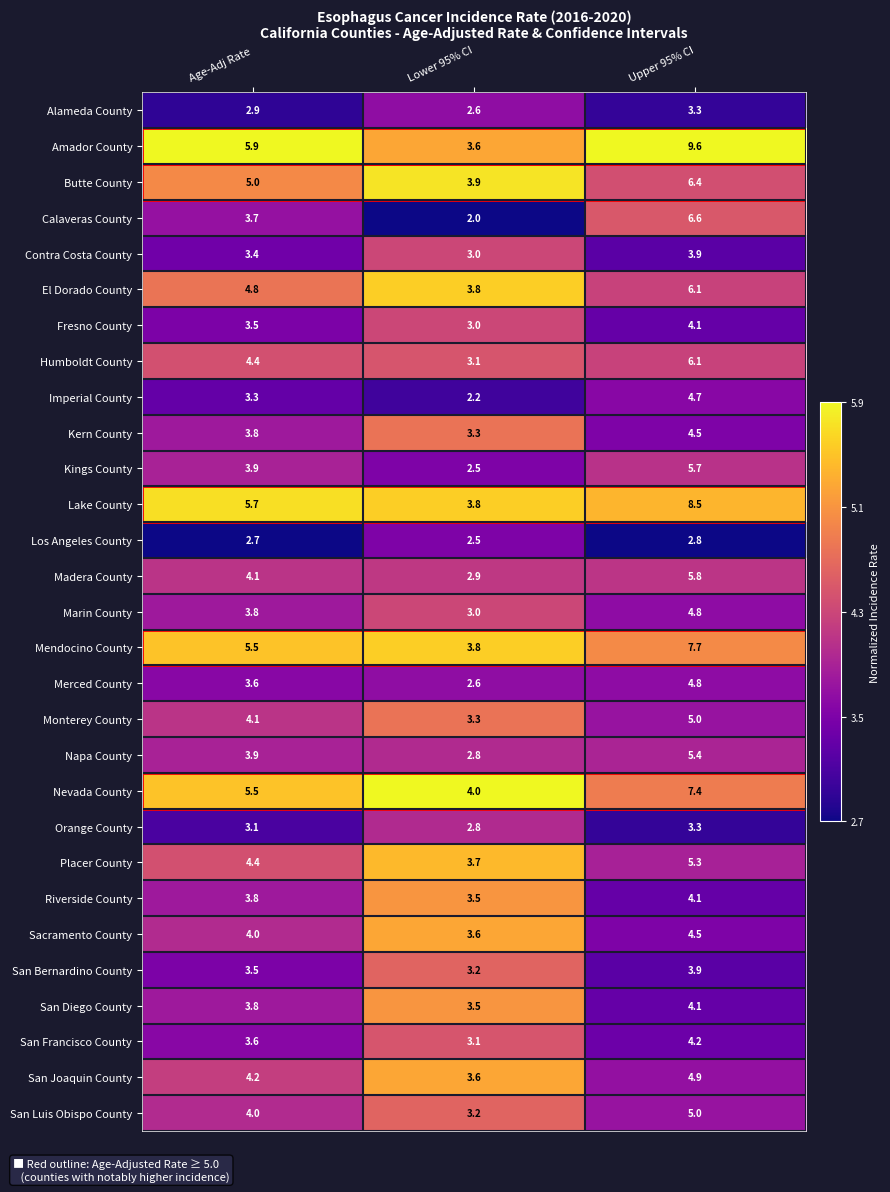

The Merced County series shows 3.6 at Lower 95% CI. True or false?

False